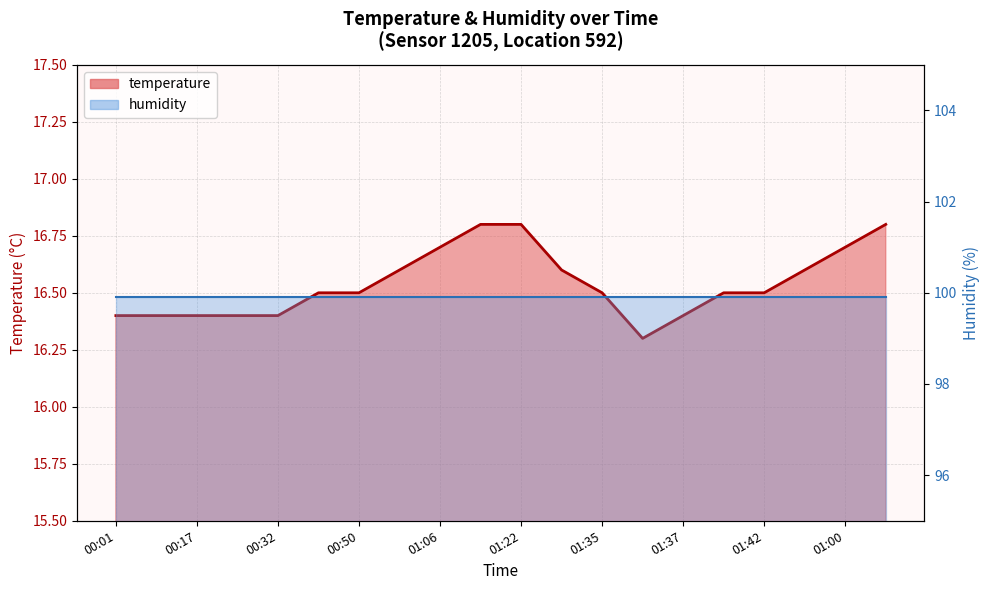

True or false: temperature line and humidity line cross at least once.

False